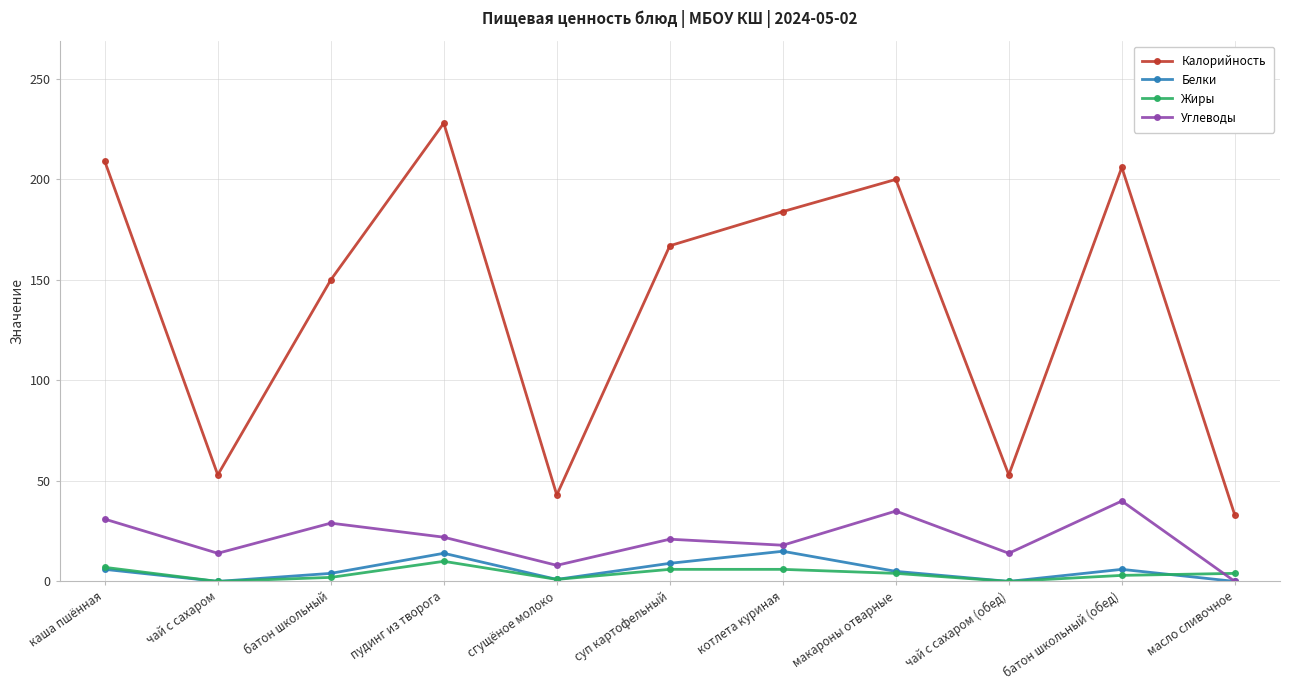

What is the label of the 10th point from the left?

батон школьный (обед)